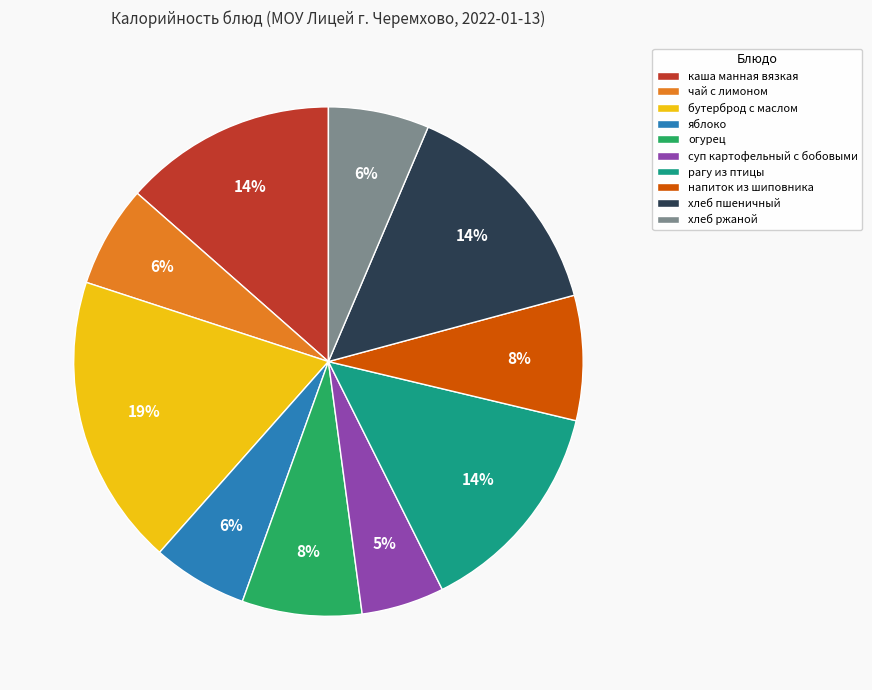

How many segments does this pie chart have?

10